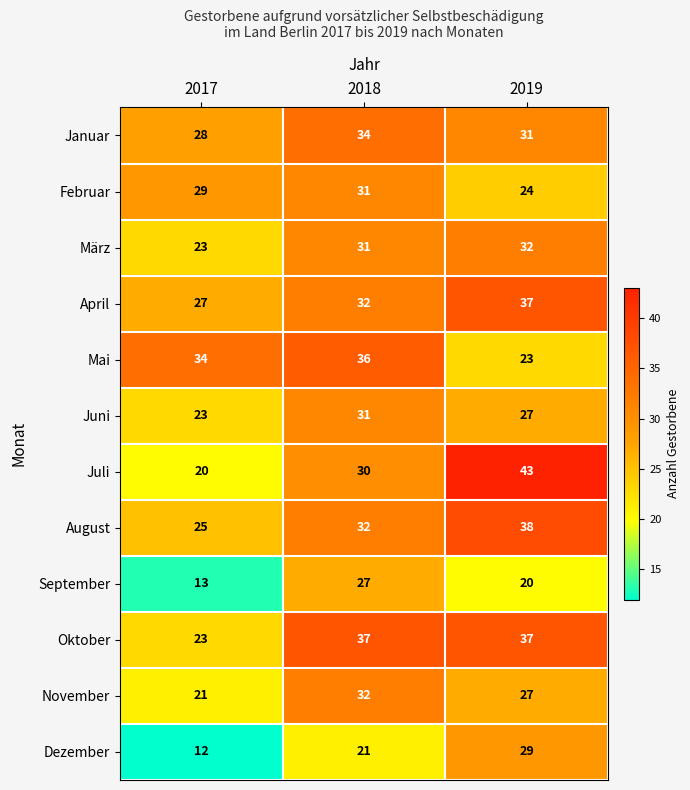

At which category is the sum across all series the highest?

2018